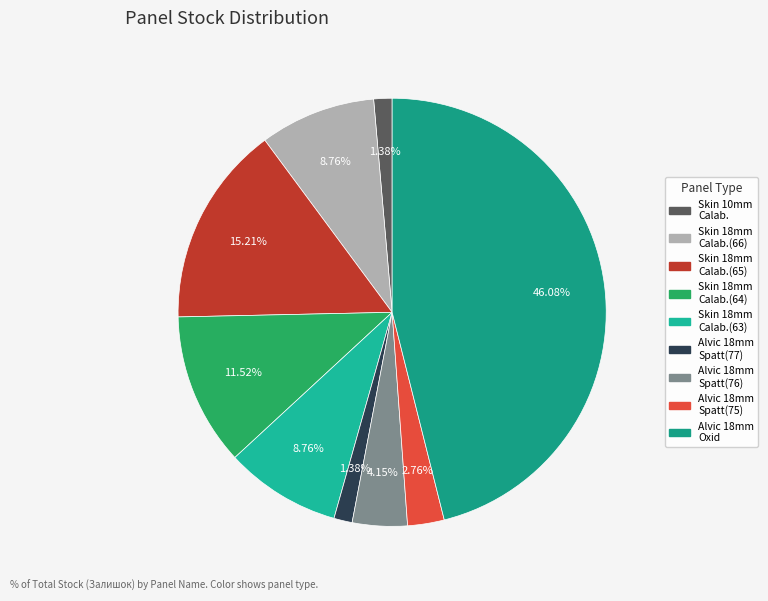

Count the number of slices in the pie.

9